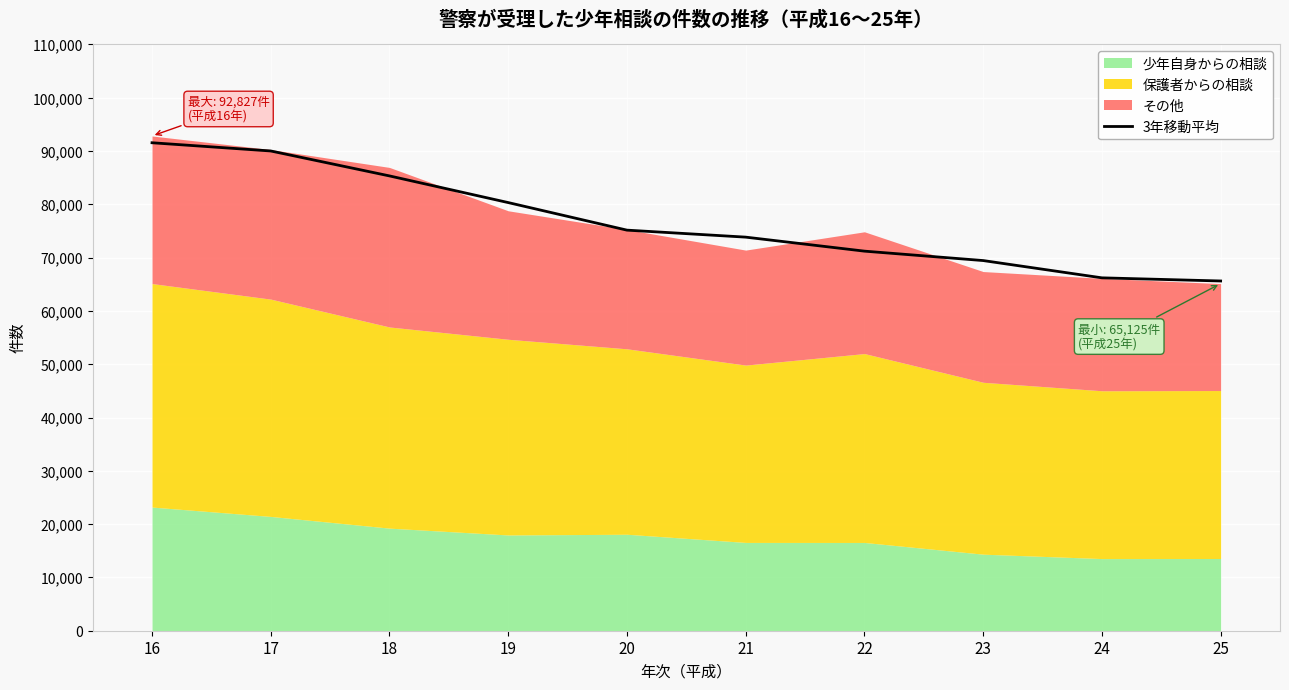

What is the approximate value at 23?

69451.3